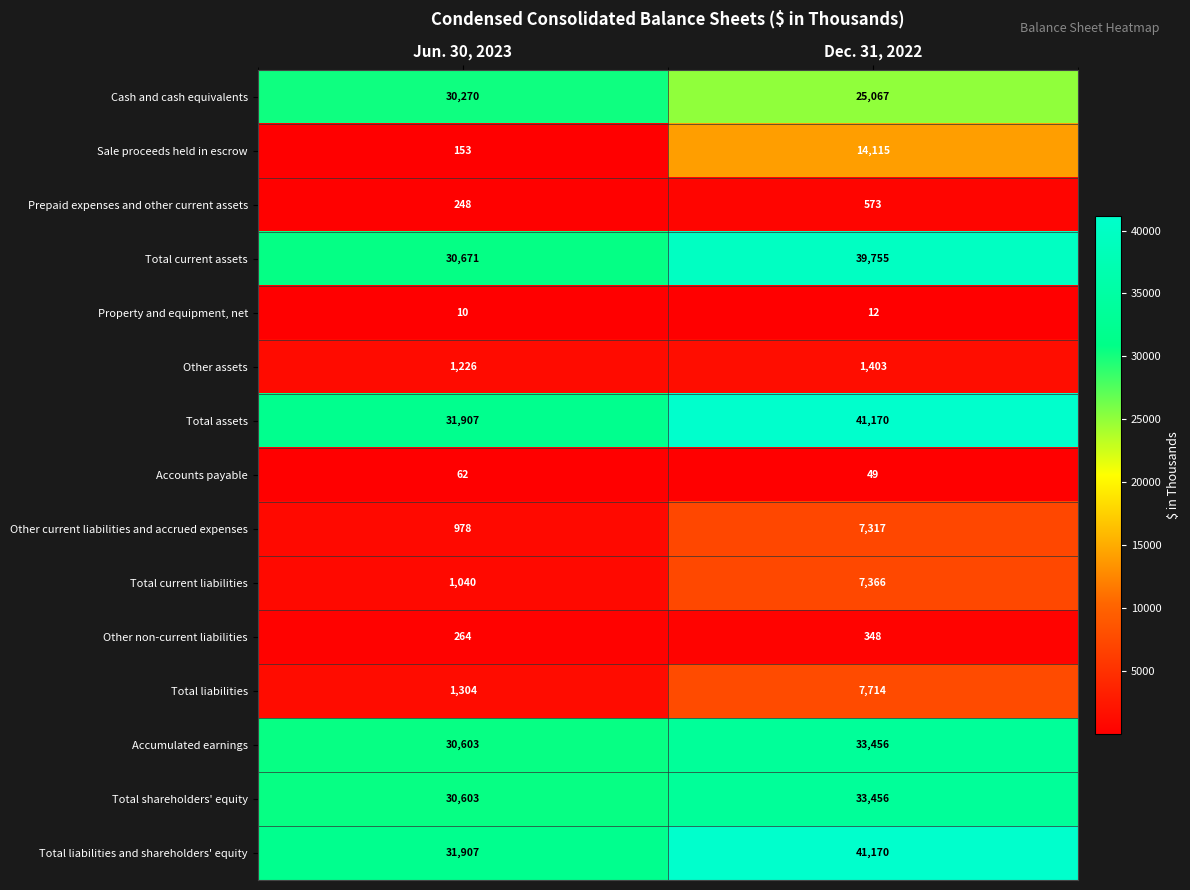

What is the difference between the maximum and minimum values in the Accounts payable series?

13